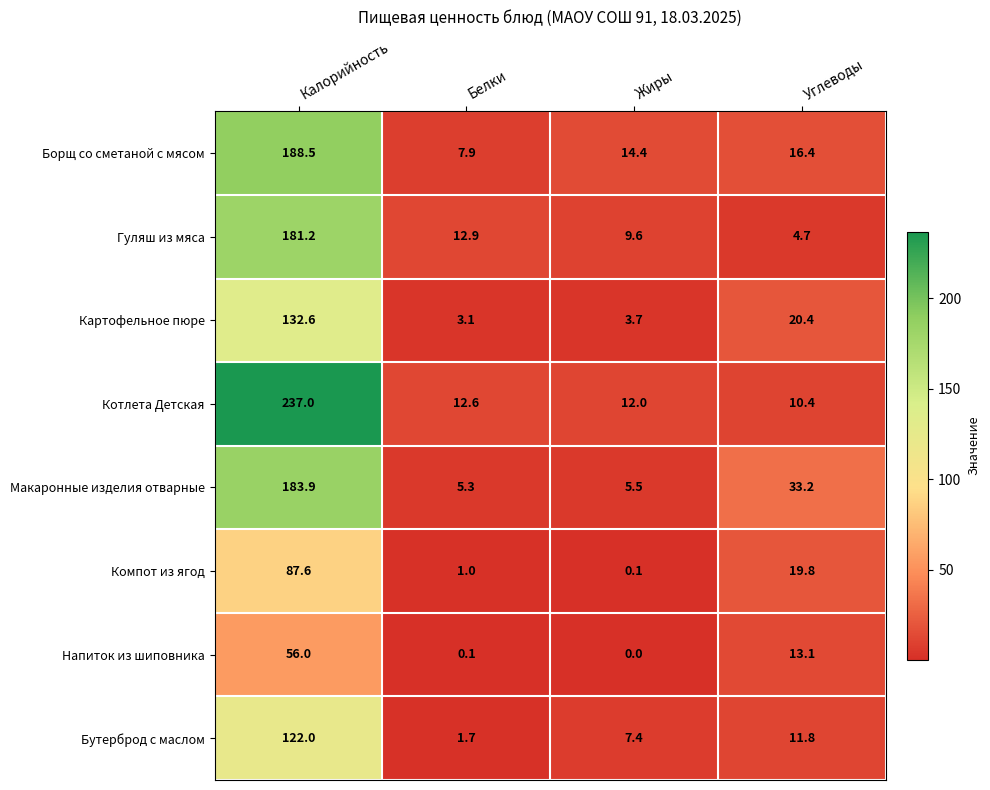

List the series in order of their peak value, highest first.

Котлета Детская, Борщ со сметаной с мясом, Макаронные изделия отварные, Гуляш из мяса, Картофельное пюре, Бутерброд с маслом, Компот из ягод, Напиток из шиповника